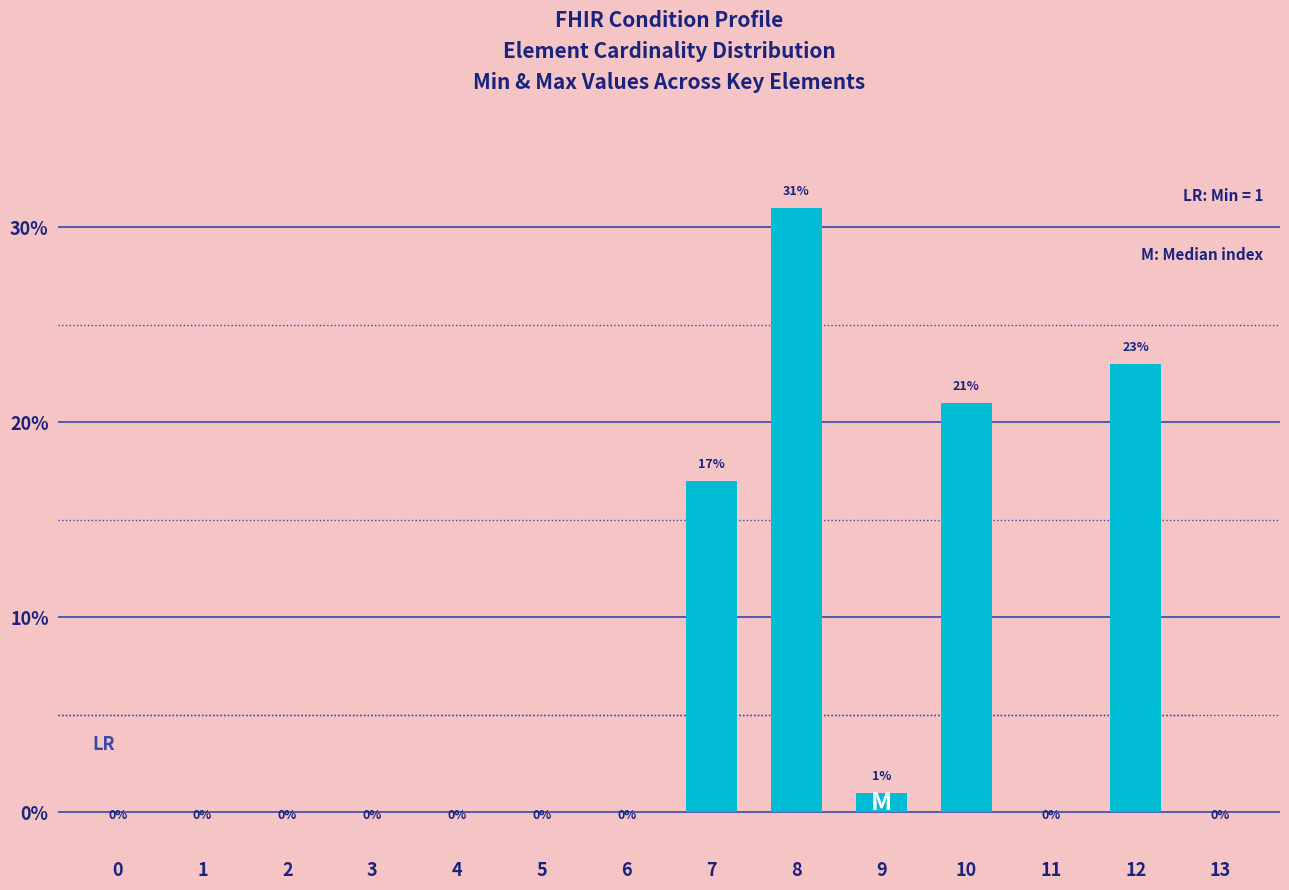

Is it true that the value at 0 is 0?

True